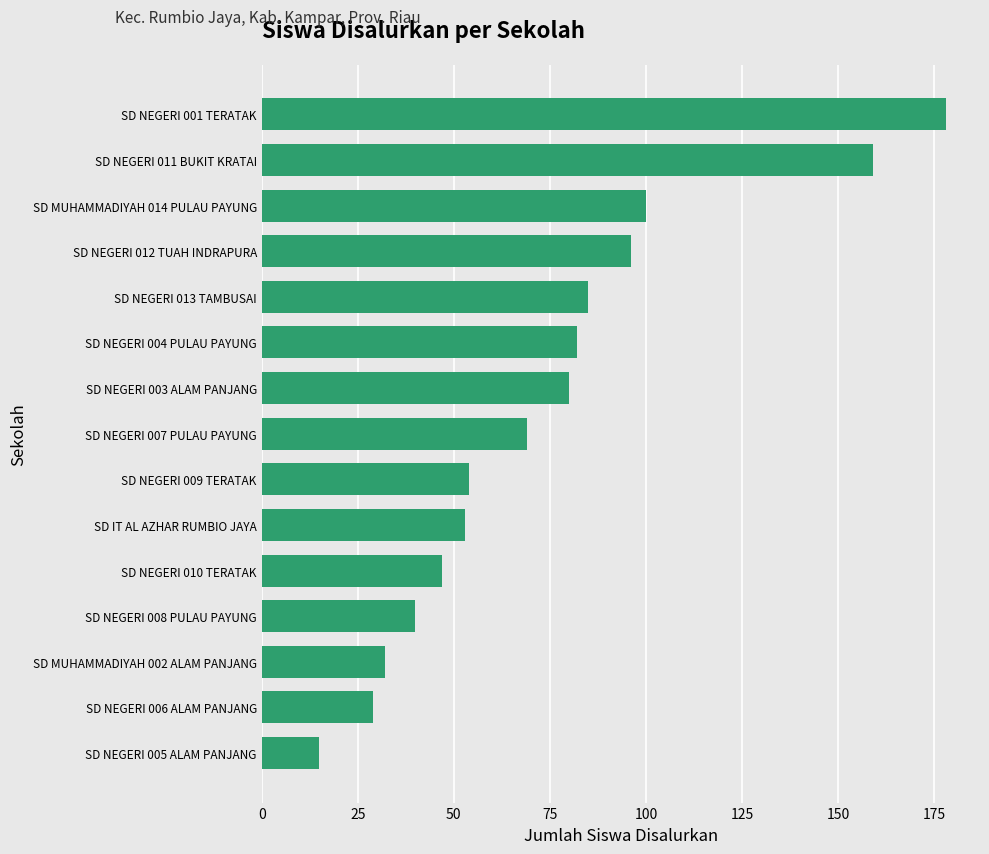

Which category has the highest value across all series?

SD NEGERI 001 TERATAK